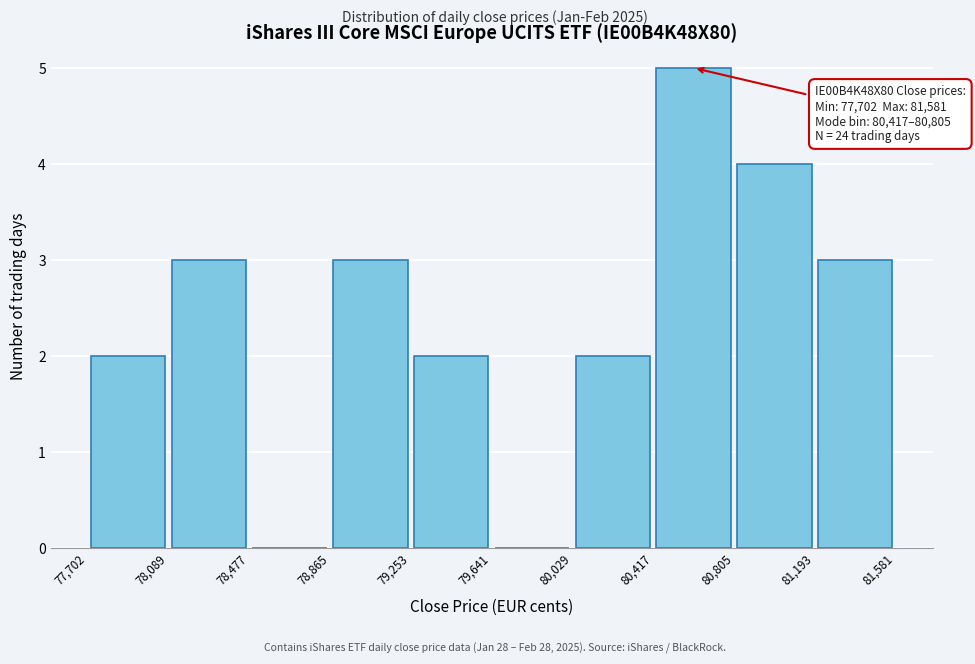

Which range on the x-axis has the tallest bar?

80,417 to 80,805